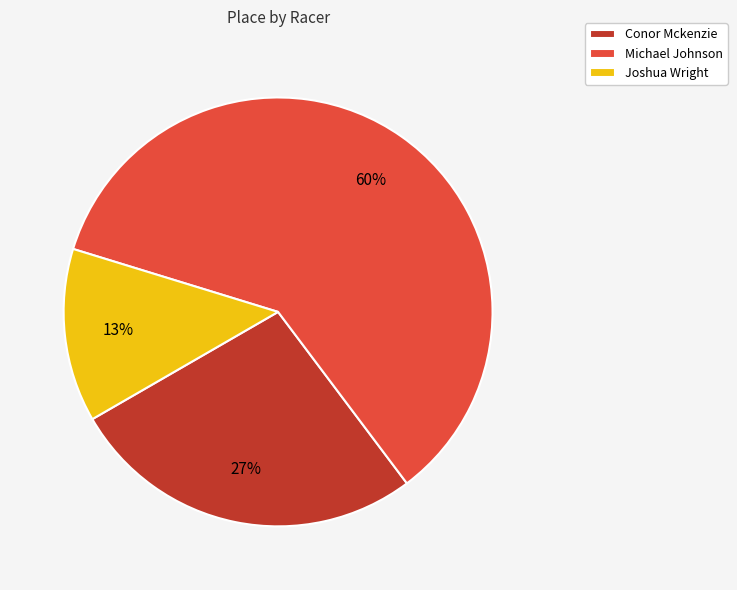

How many slices are in this pie chart?

3